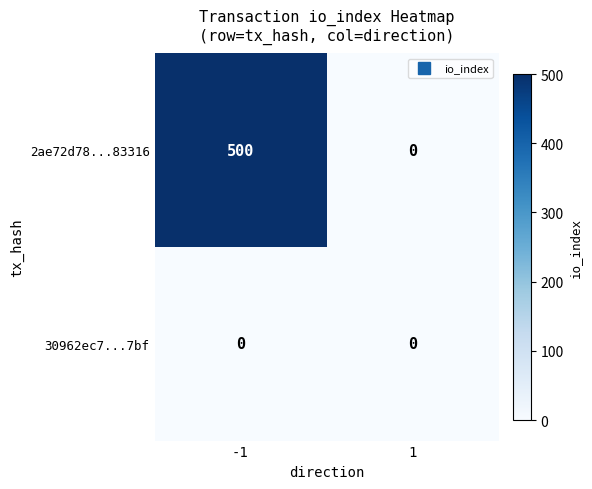

Rank the categories by 2ae72d78...83316 value from highest to lowest.

-1, 1